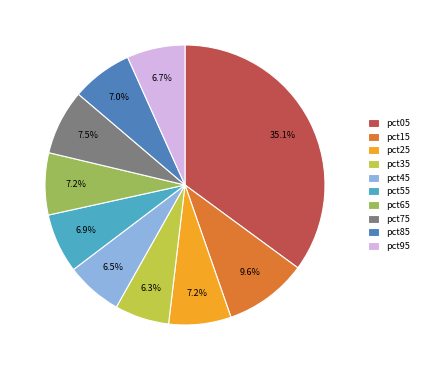

What percentage is NOT represented by pct95?

93.3%